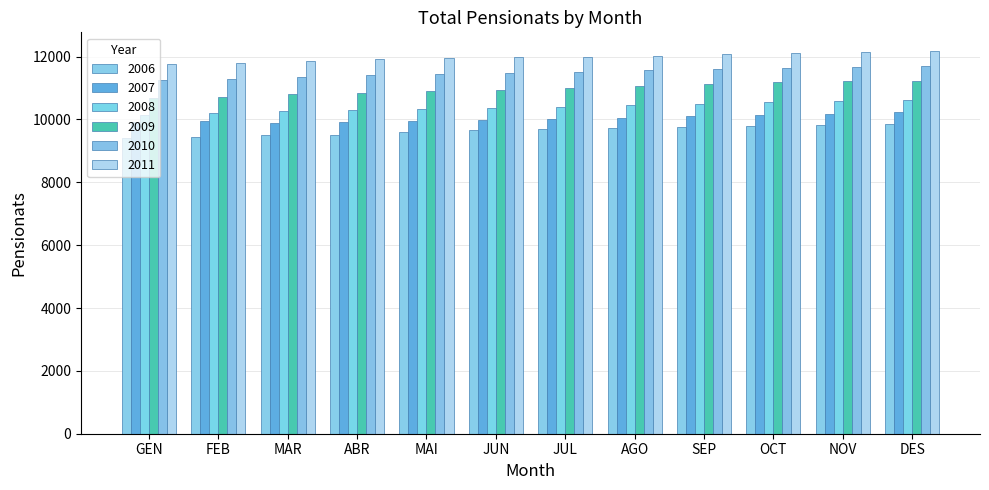

How many distinct data groups are displayed?

6